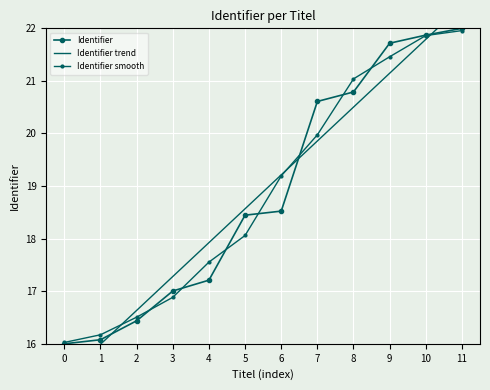

Is the value of Identifier smooth at 3 greater than the value of Identifier trend at 11?

No